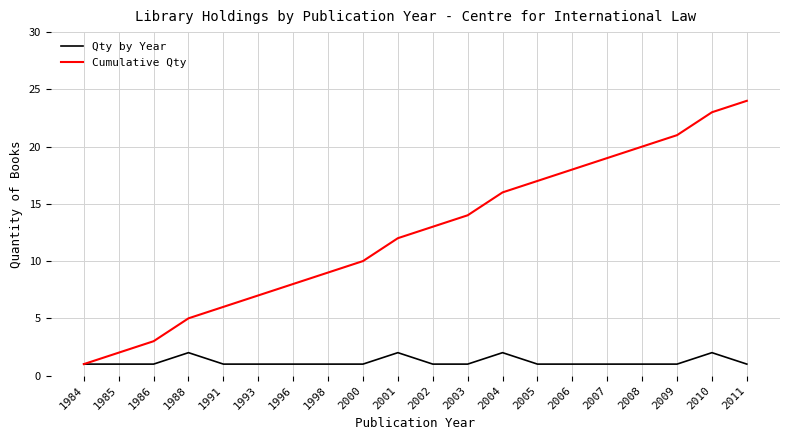

Which series has the largest total across all categories?

Cumulative Qty